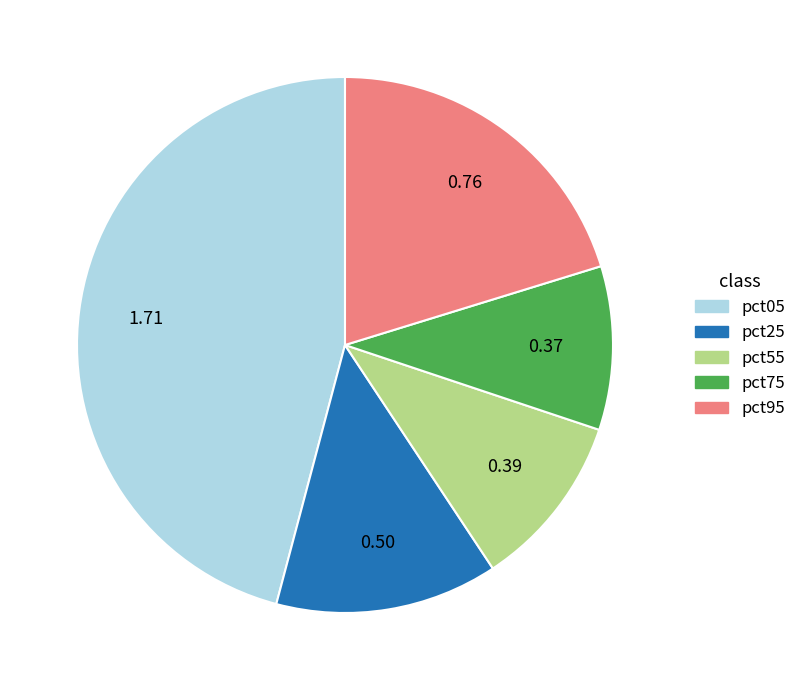

Does any single category account for the majority?

No